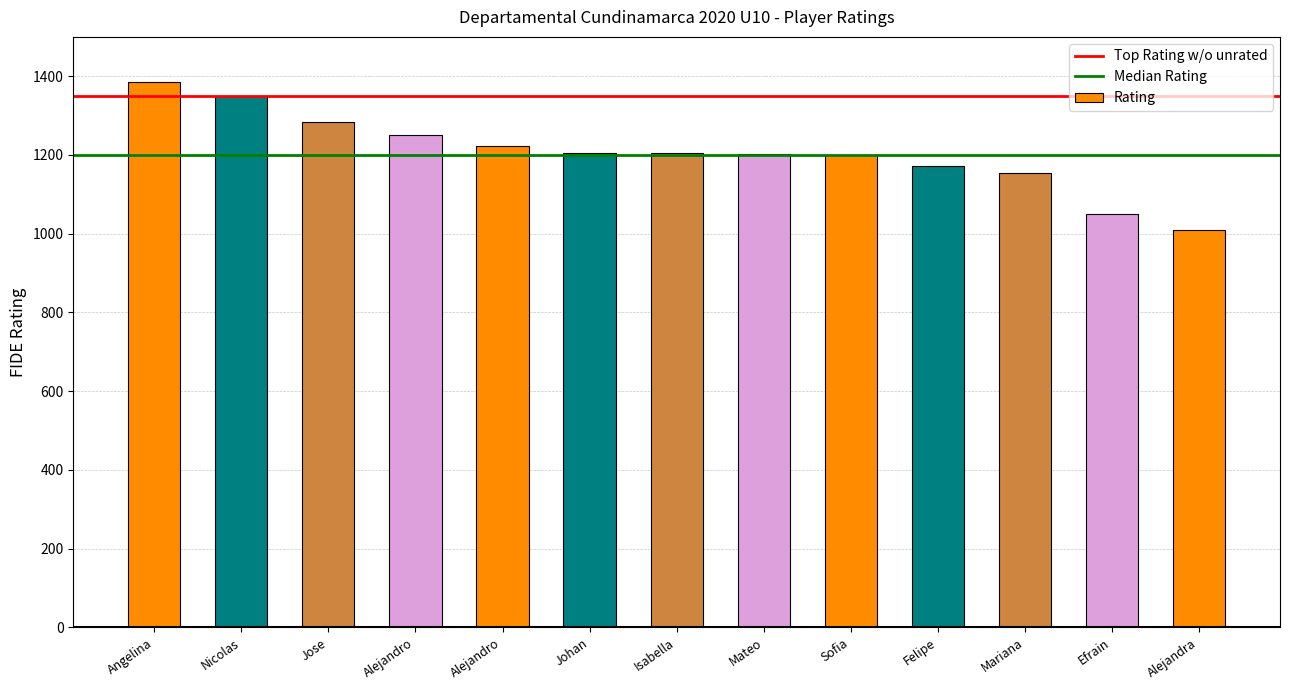

Where does the data first go above 1204?

Angelina